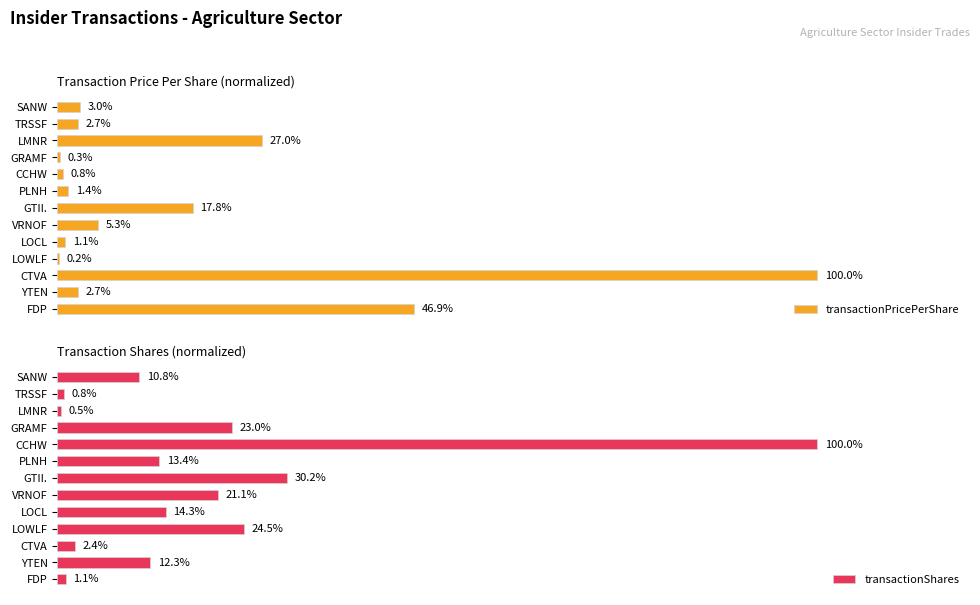

Which category has the highest value in the transactionPricePerShare series?

CTVA